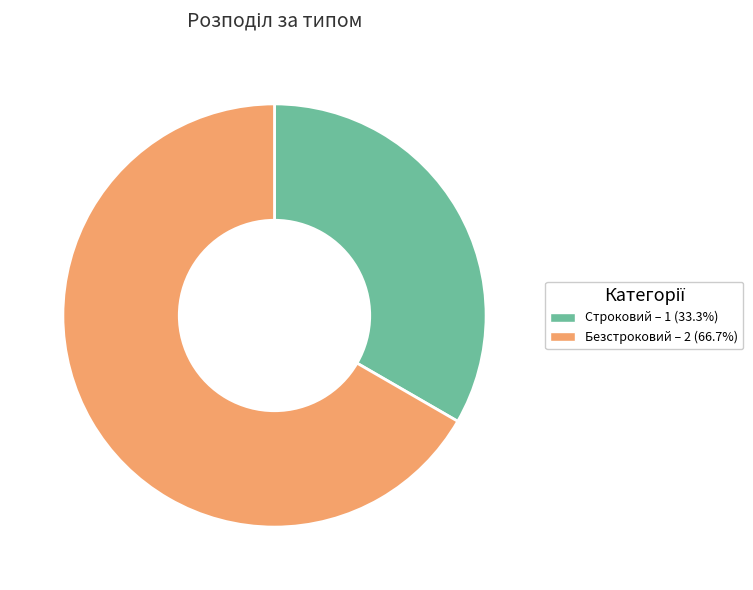

Which slice is the smallest?

Строковий